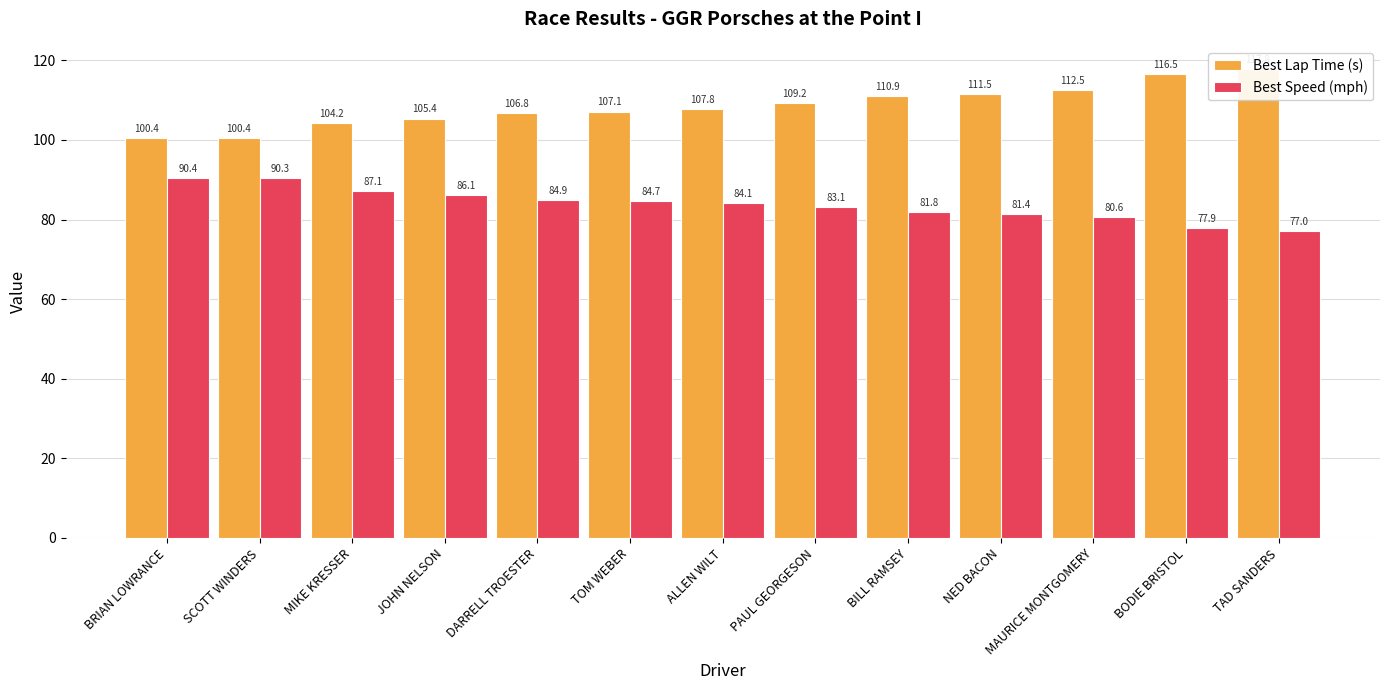

How many values in the Best Lap Time (s) series are below 107?

5